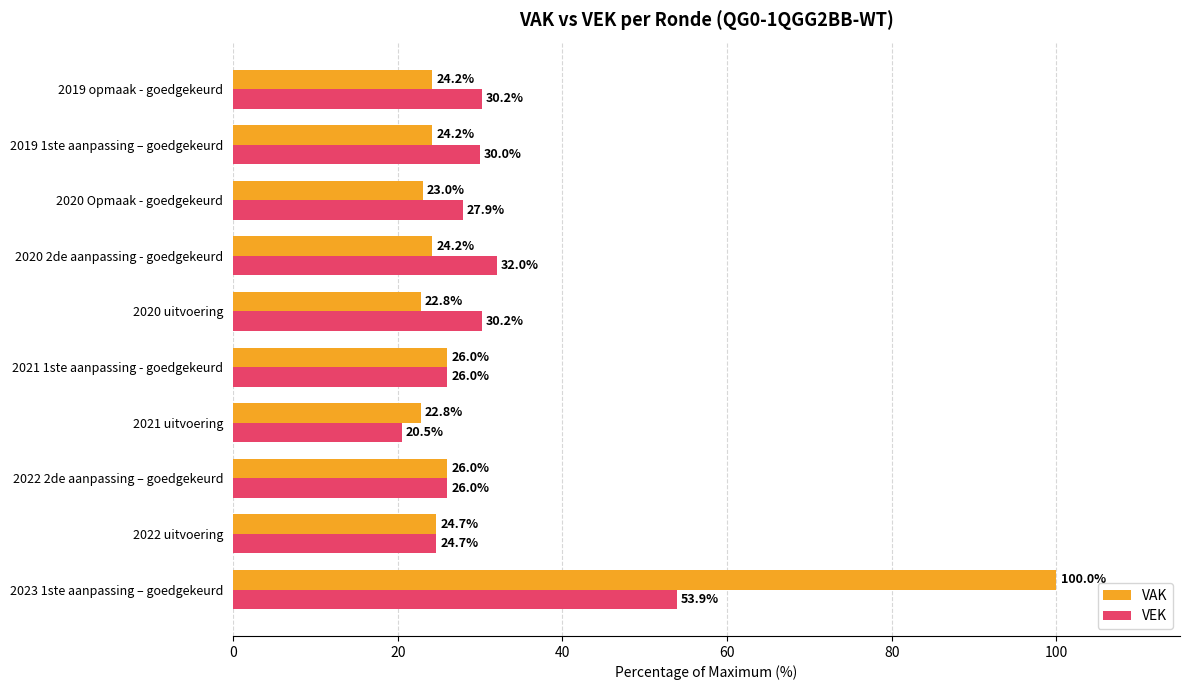

Rank the series by their average value, from highest to lowest.

VAK, VEK